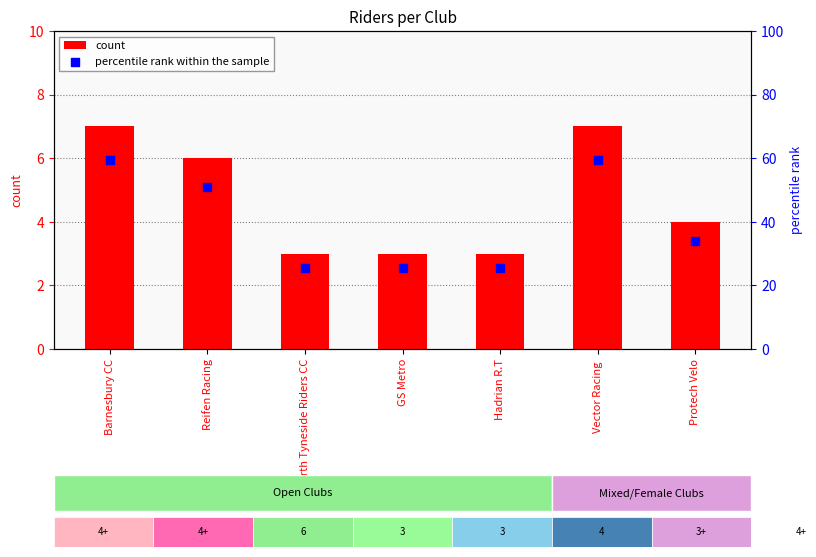

Is the value of percentile rank within the sample at GS Metro greater than the value of count at Reifen Racing?

Yes